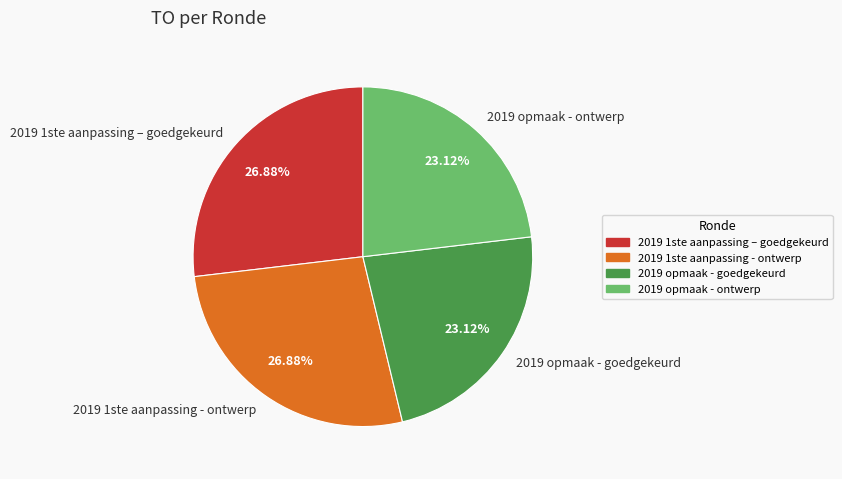

How many slices are in this pie chart?

4